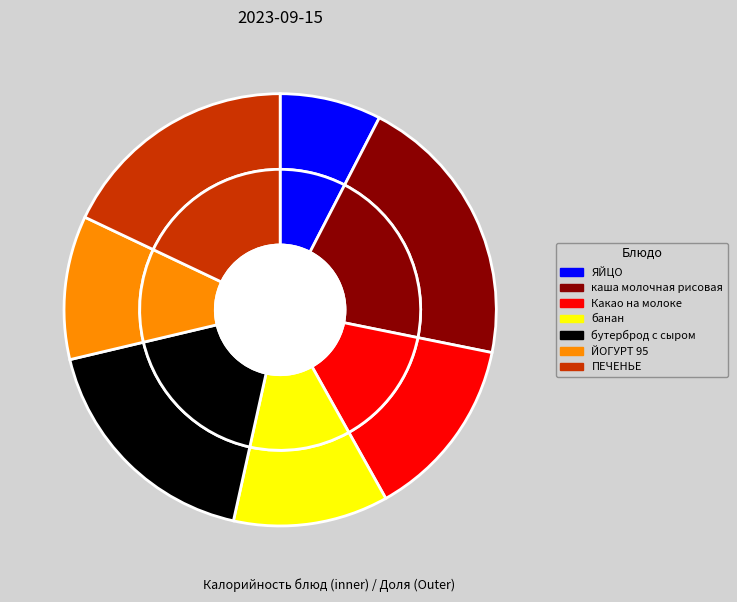

Is it true that ПЕЧЕНЬЕ is 7% of the pie?

False